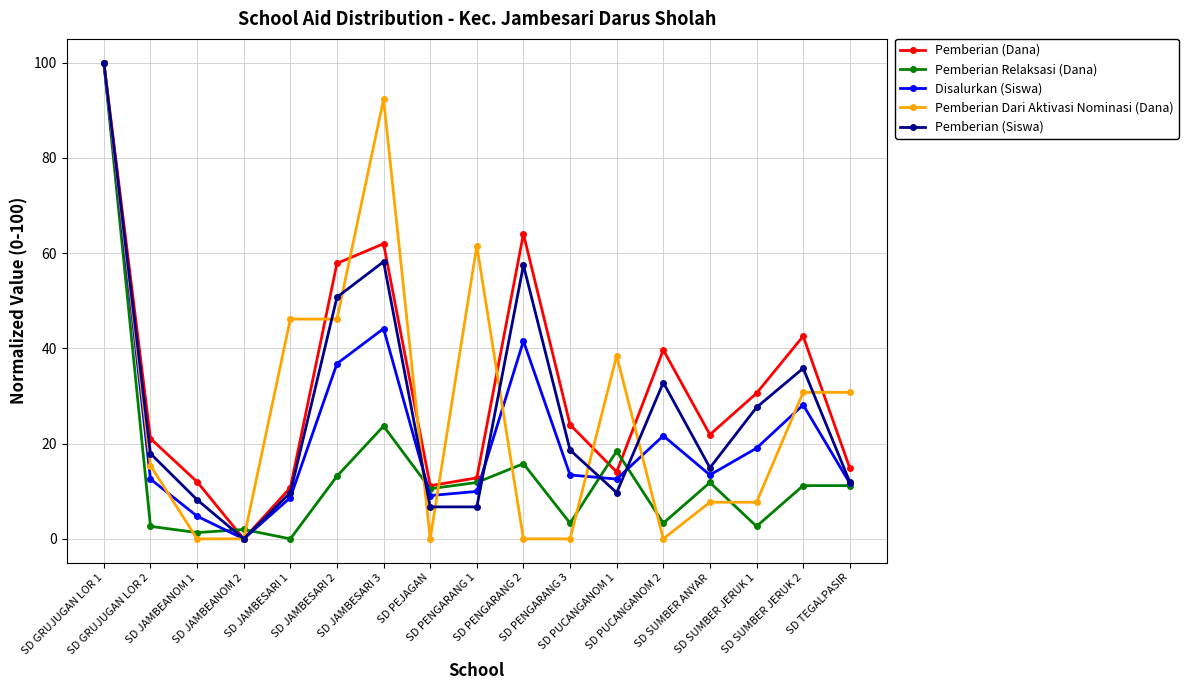

What is the value of the Disalurkan (Siswa) point at the 1st from the left?

100.0